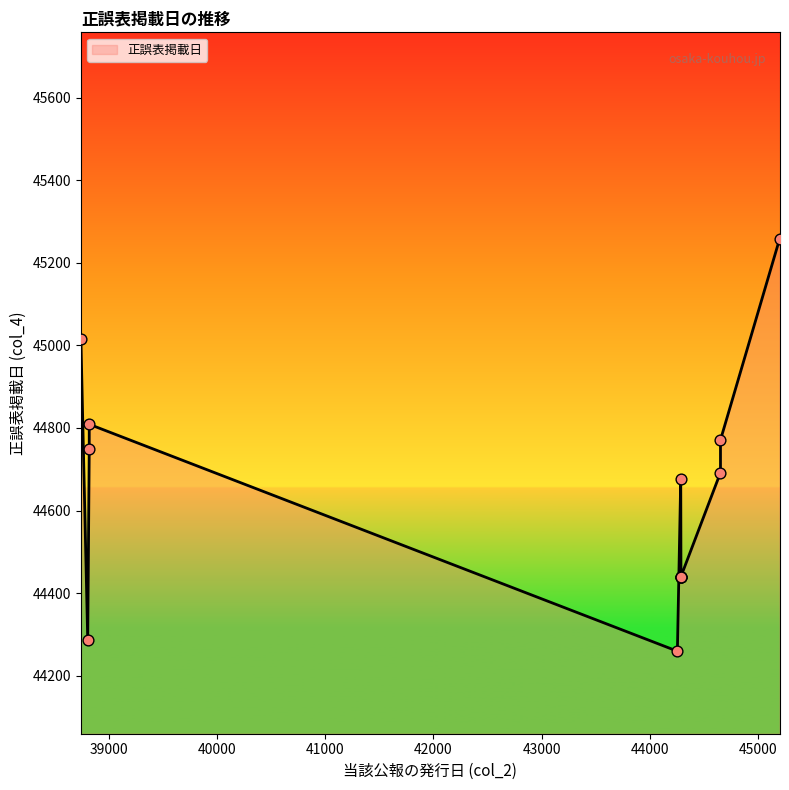

Between 44286 and 45198, which is larger?

45198